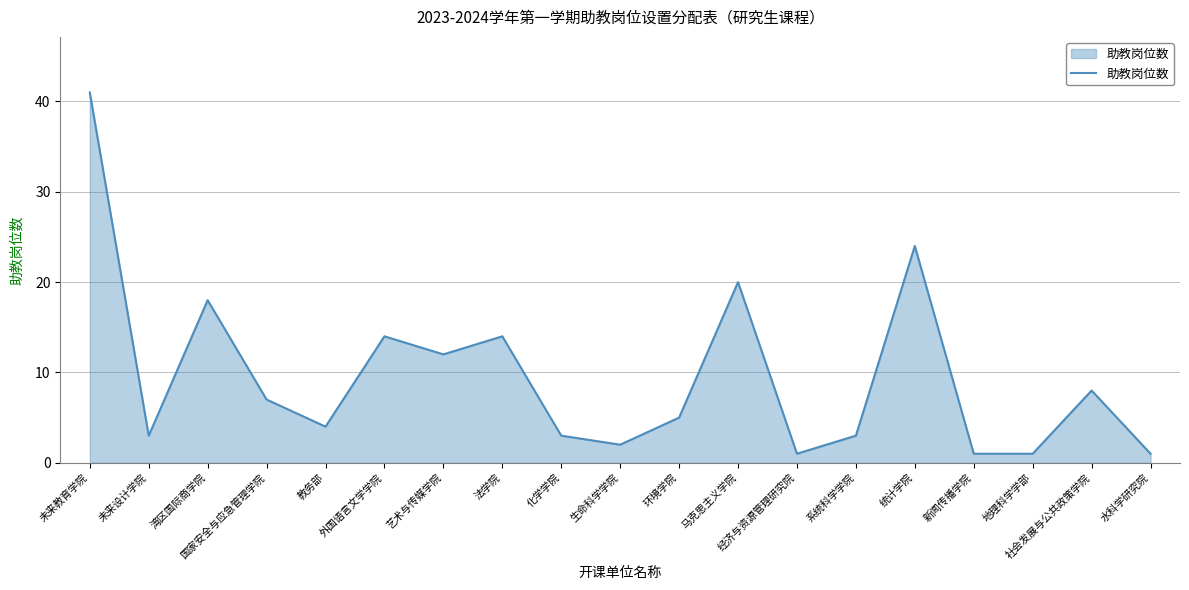

What is the greatest value displayed?

41